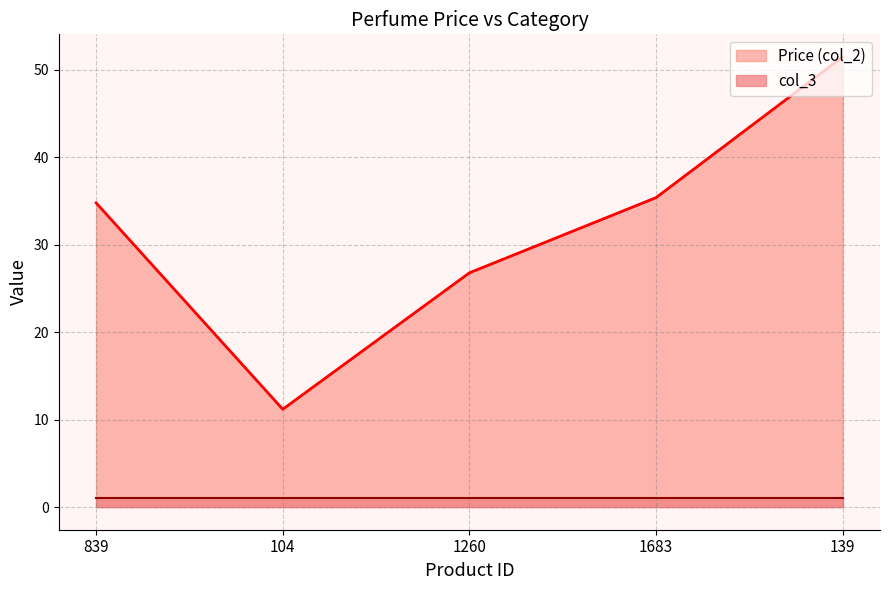

What is the sum of all values?

159.7